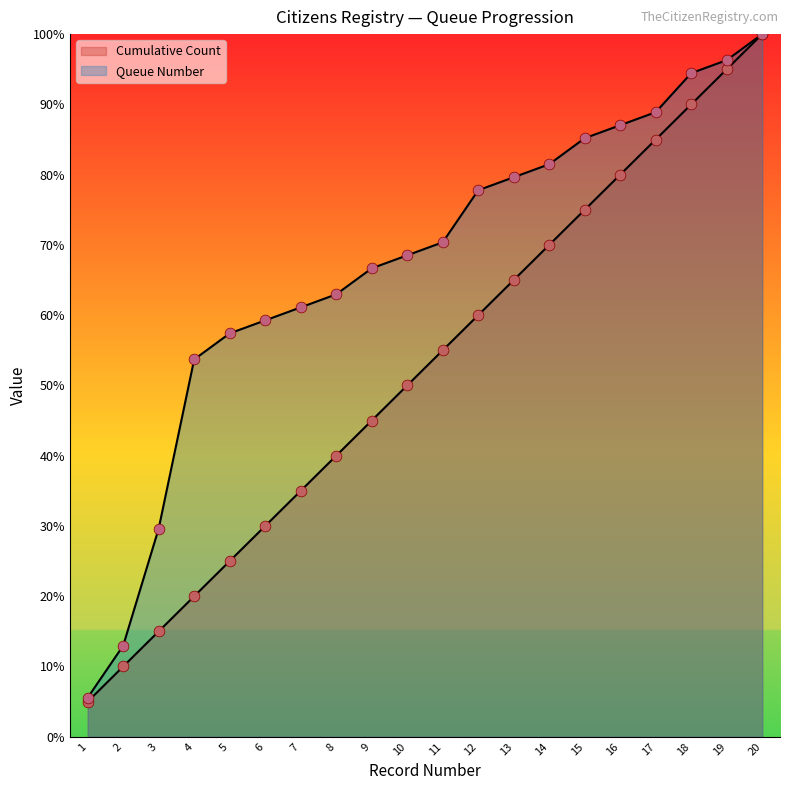

What is the total value across all series at 6?

89.3